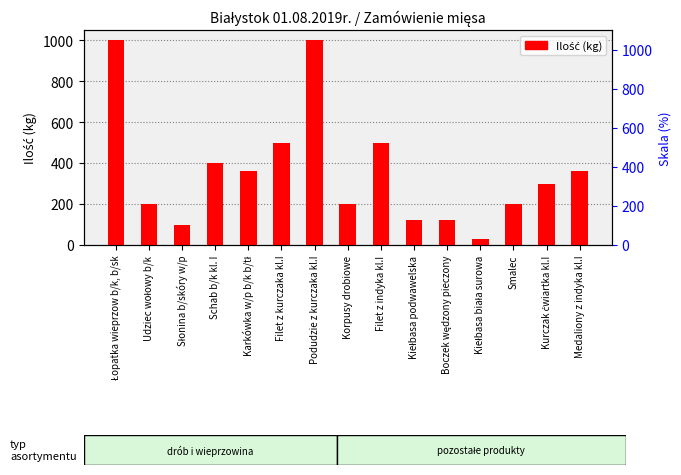

How many values are below 300?

7